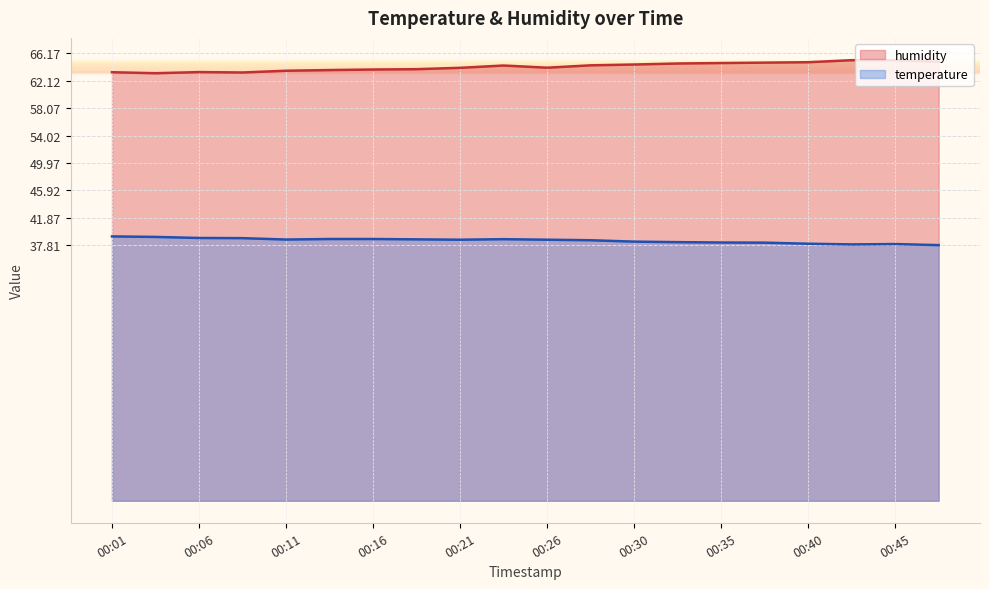

The value of temperature at 00:08 is 66.1. True or false?

False